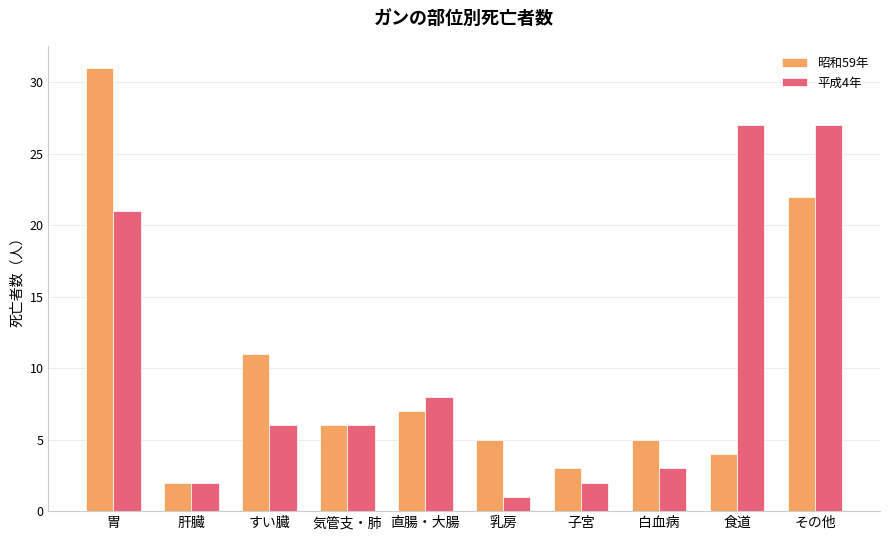

At which category is the sum across all series the highest?

胃